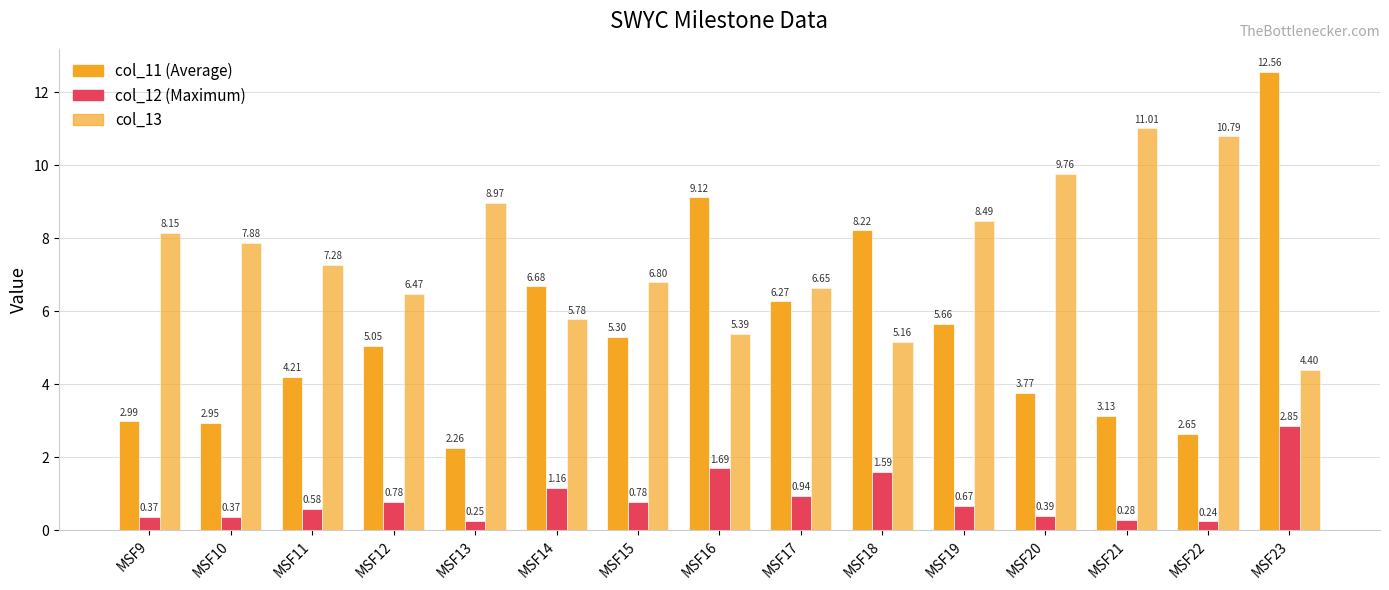

The value of col_11 at MSF16 is 12.0. True or false?

False